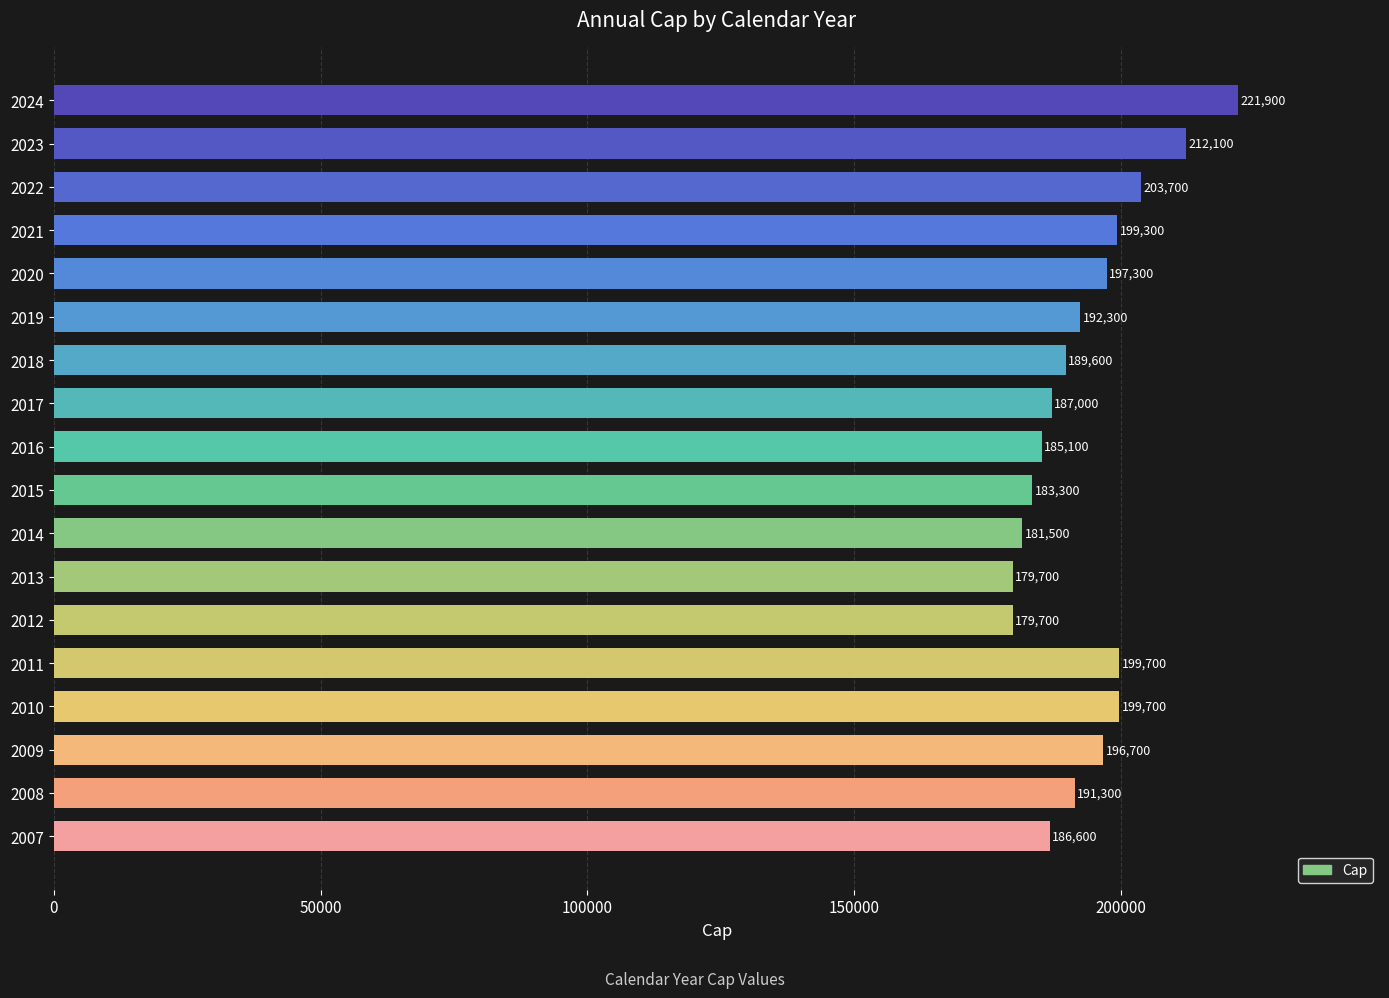

What is the sum of the values at 2019 and 2007?

378900